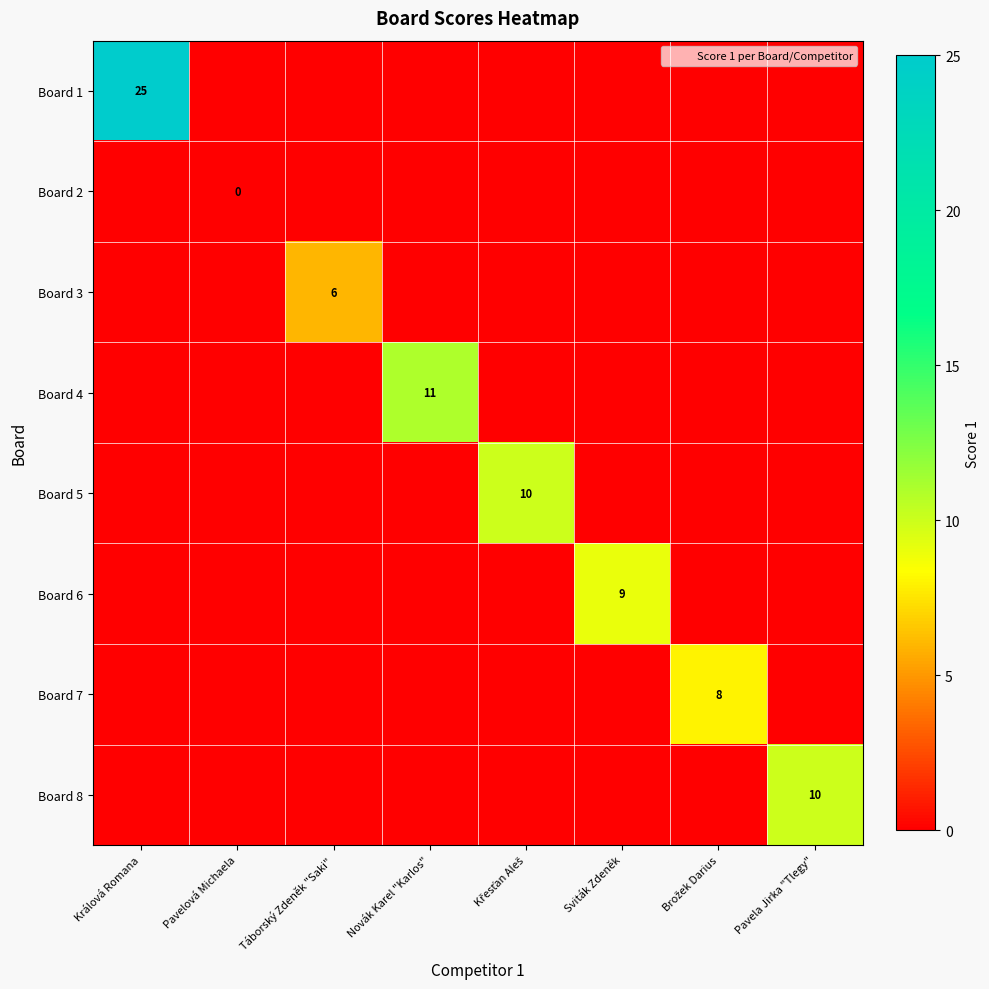

Which category has the highest value in the Board 8 series?

Pavela Jirka "Tlegy"